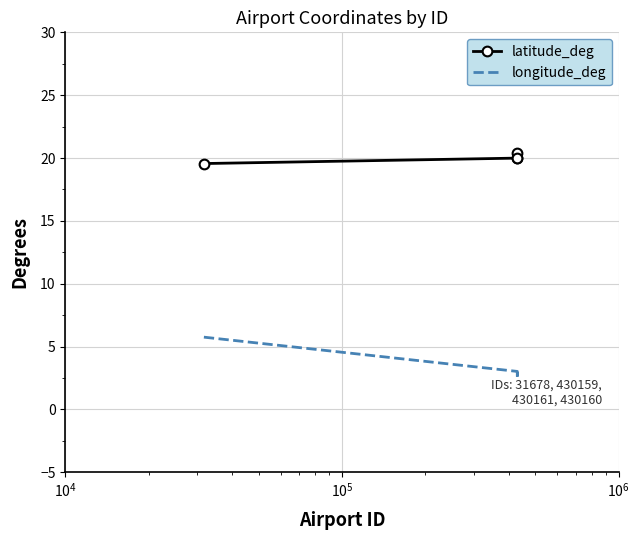

How many lines are shown in the chart?

2